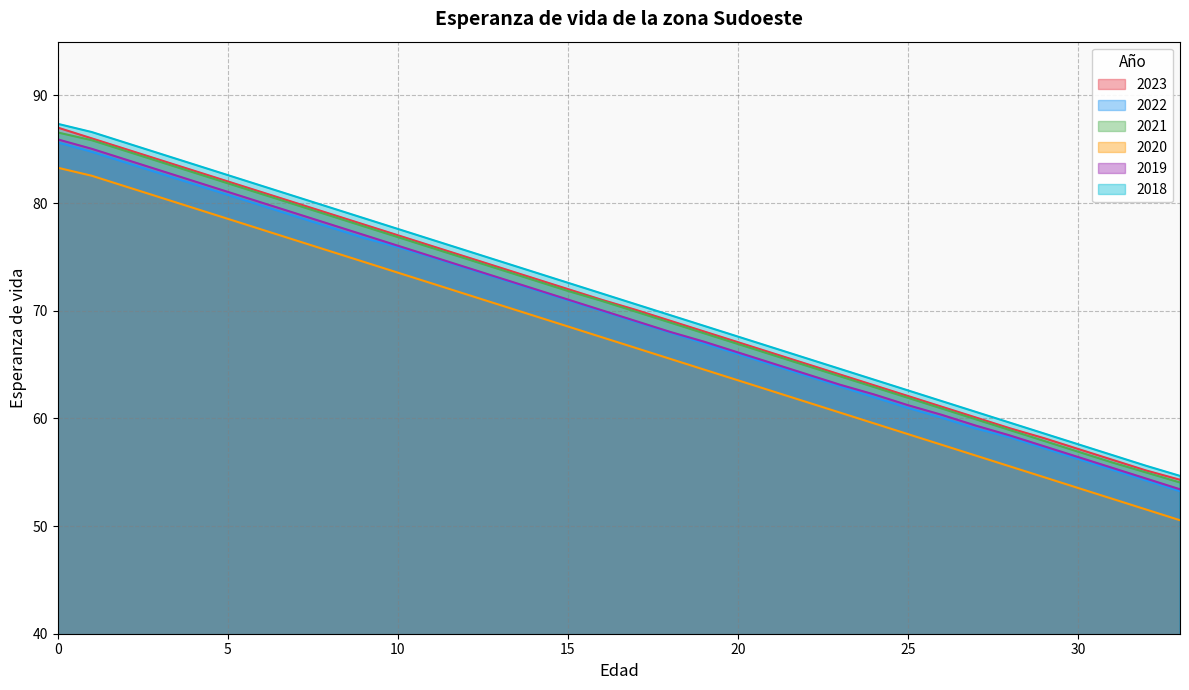

What are all the series names shown in the legend?

2023, 2022, 2021, 2020, 2019, 2018